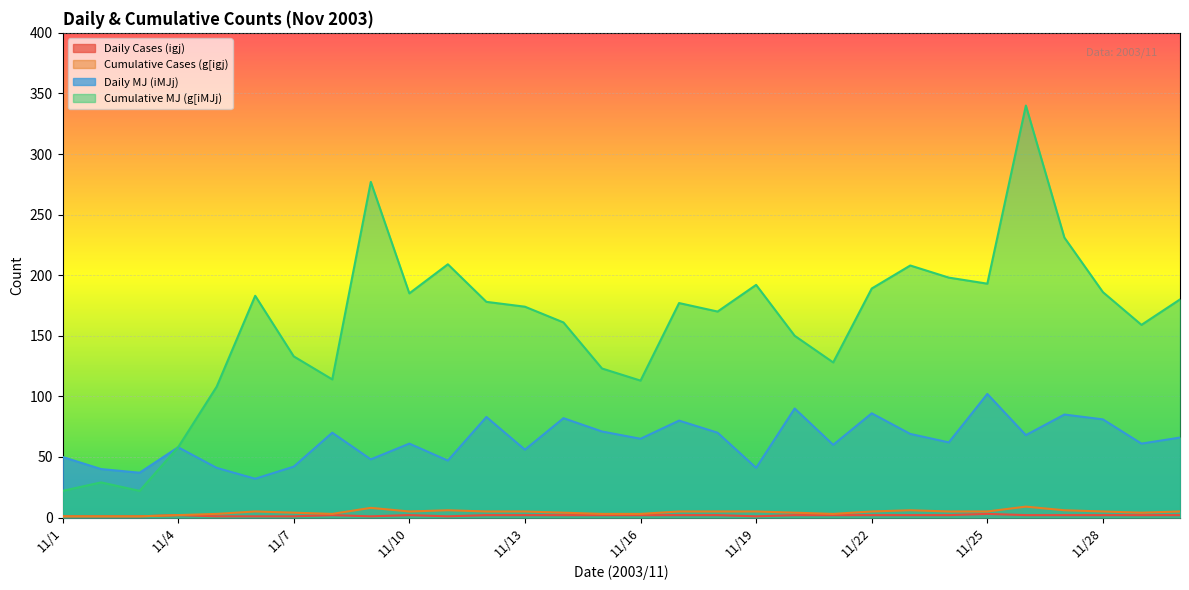

What is the smallest value displayed?

1